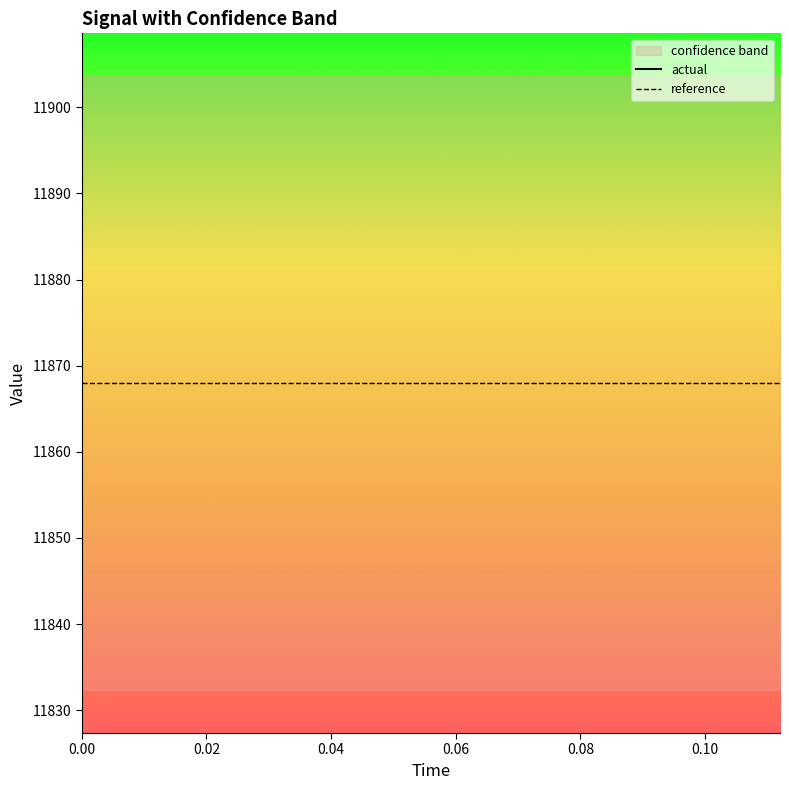

True or false: actual and reference cross at least once.

False